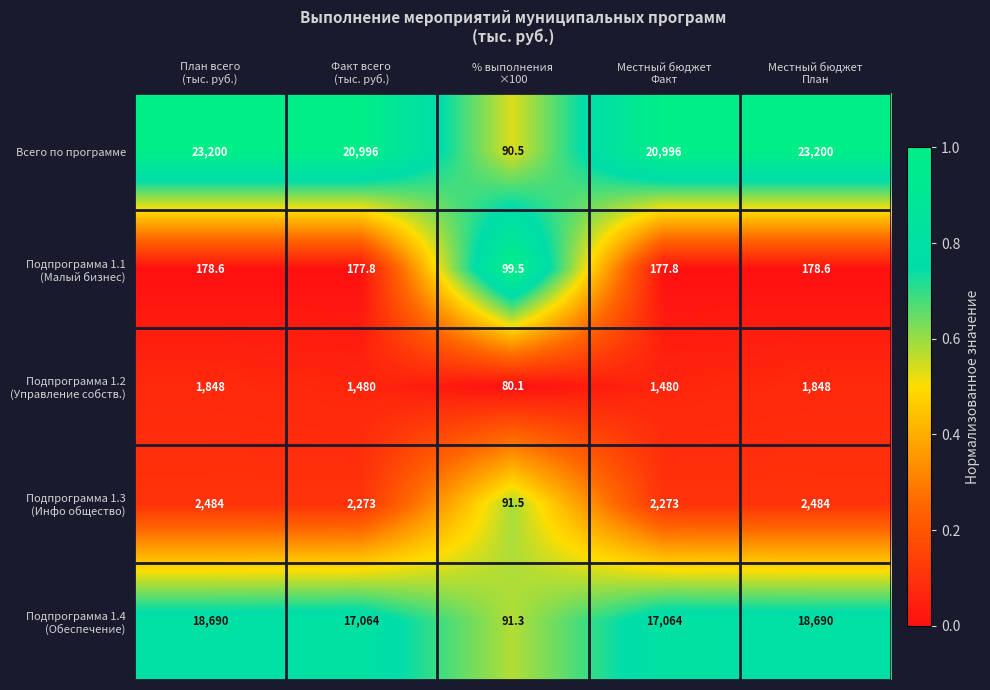

What is the minimum value shown in the chart?

80.1